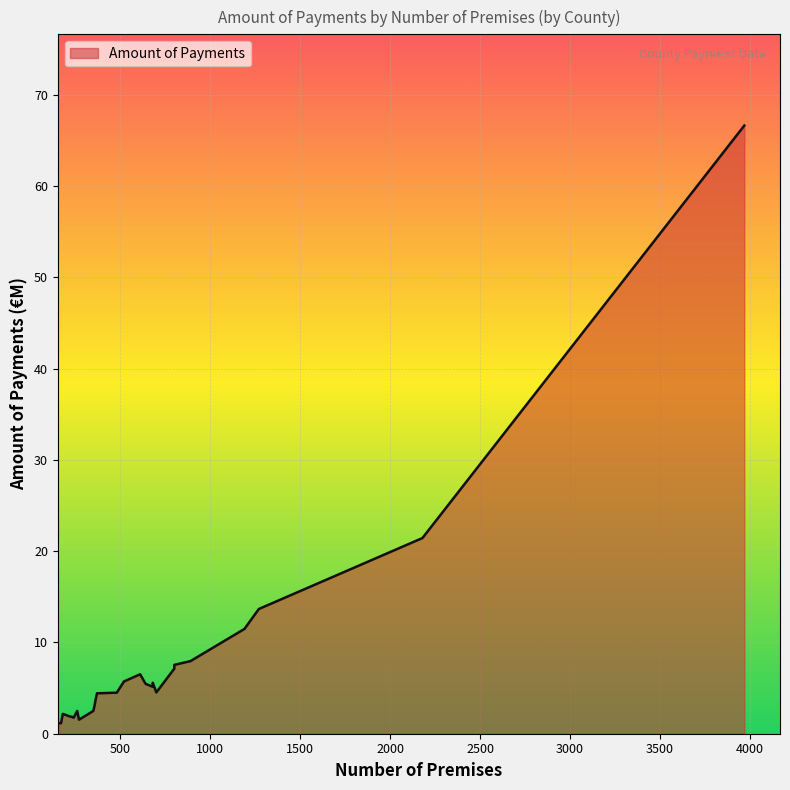

The value at 350 is 2.5. True or false?

True